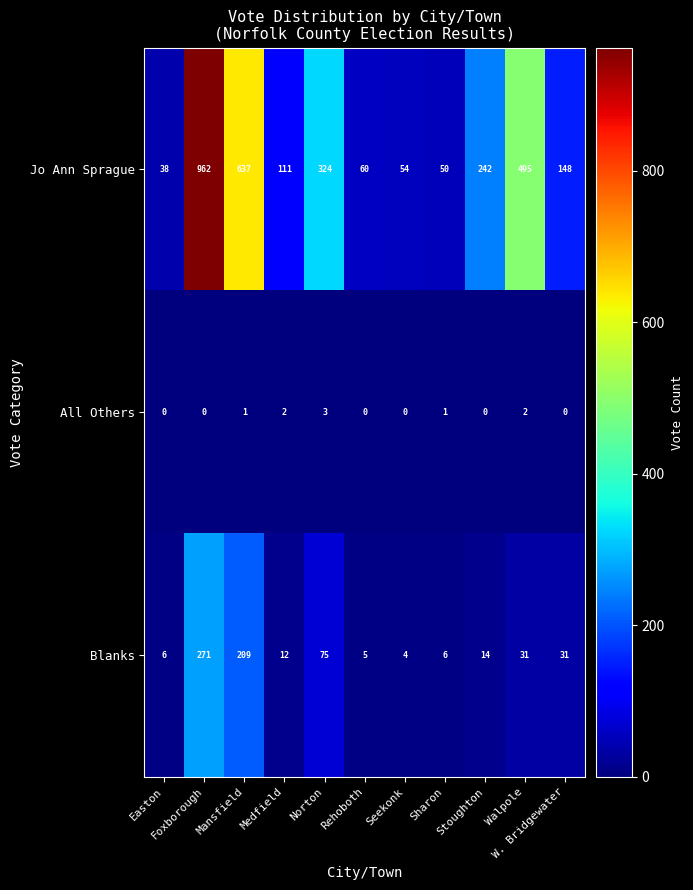

At which category is the sum across all series the highest?

Foxborough